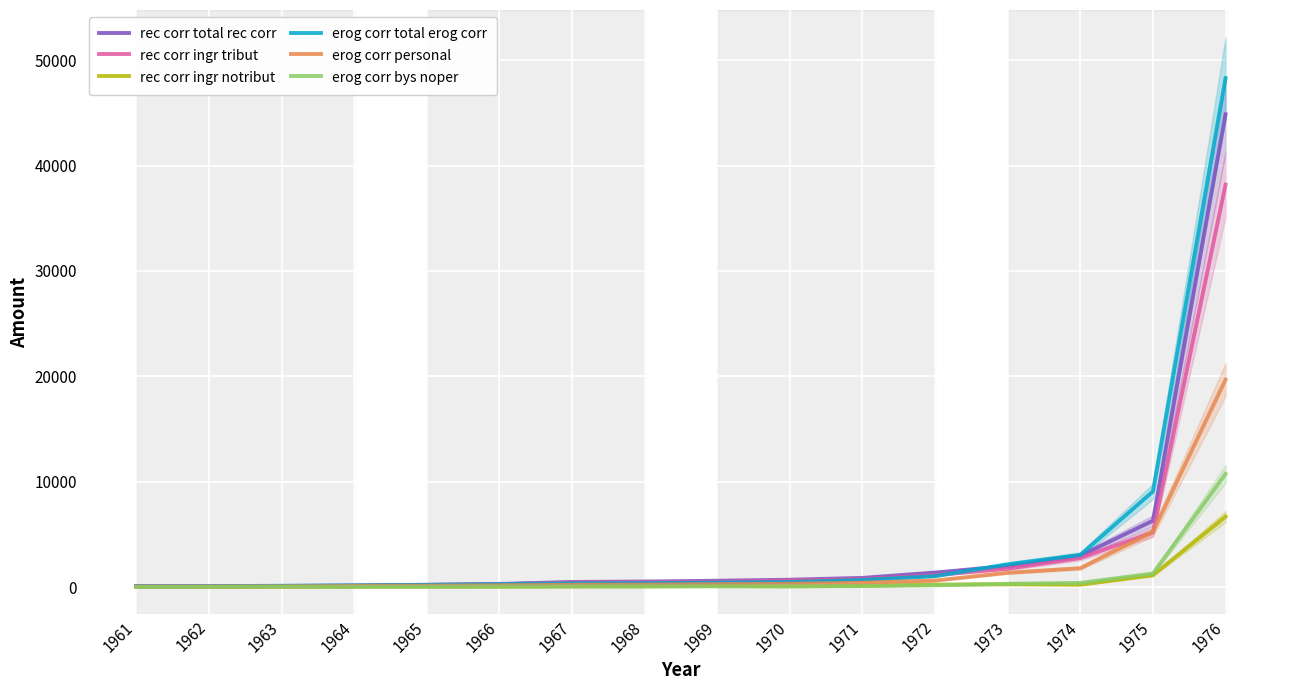

What is the spread (max minus min) of values at 1971?

772.6